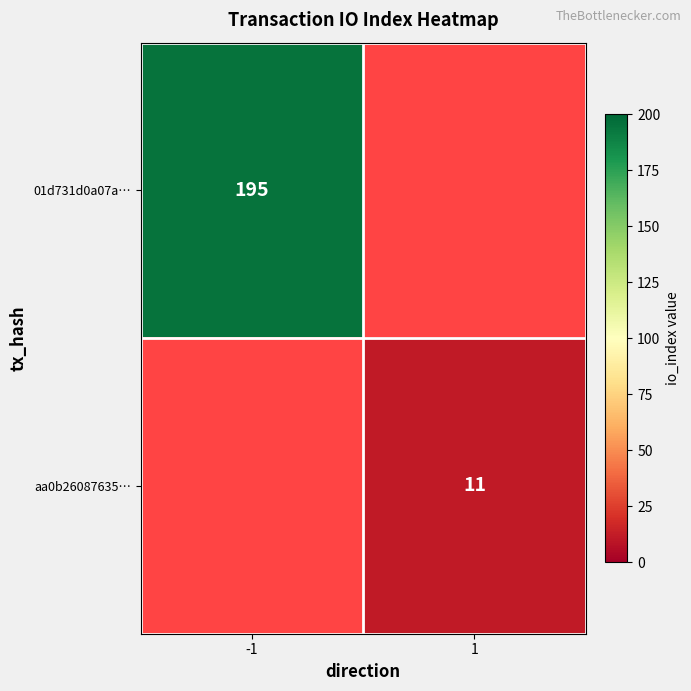

The value of 01d731d0a07a… at -1 is 335. True or false?

False